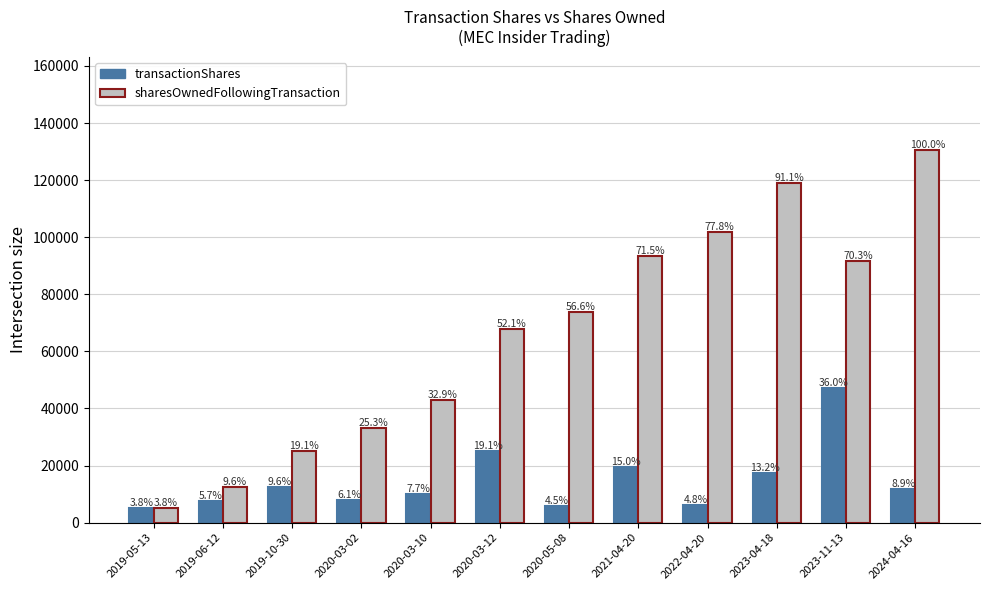

True or false: transactionShares has a value of 3789 at 2020-03-10.

False